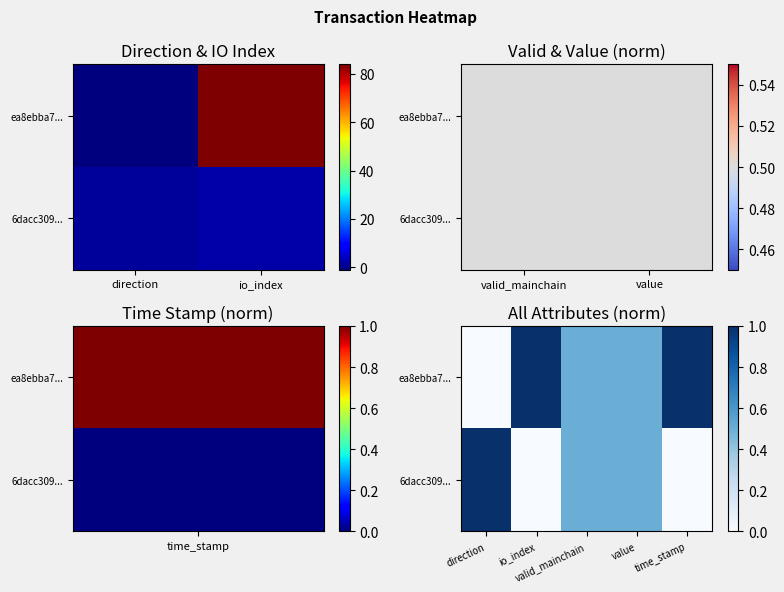

The 6dacc309... series shows 0.5 at direction. True or false?

False